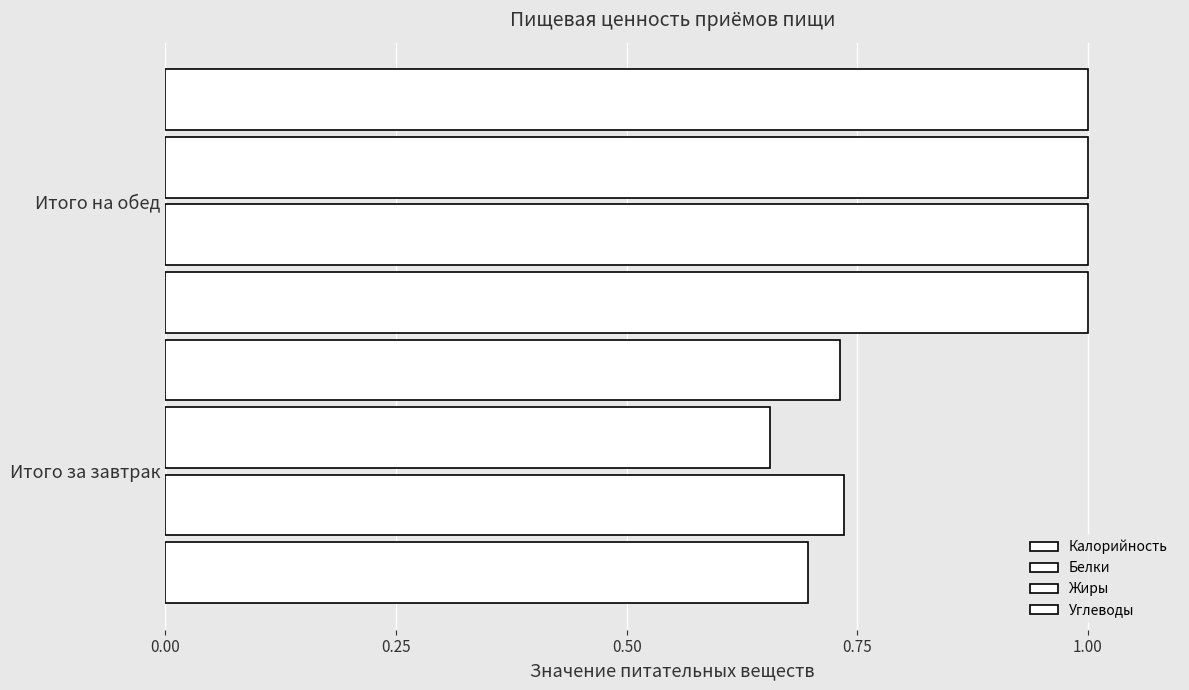

Count the number of data series in this chart.

4